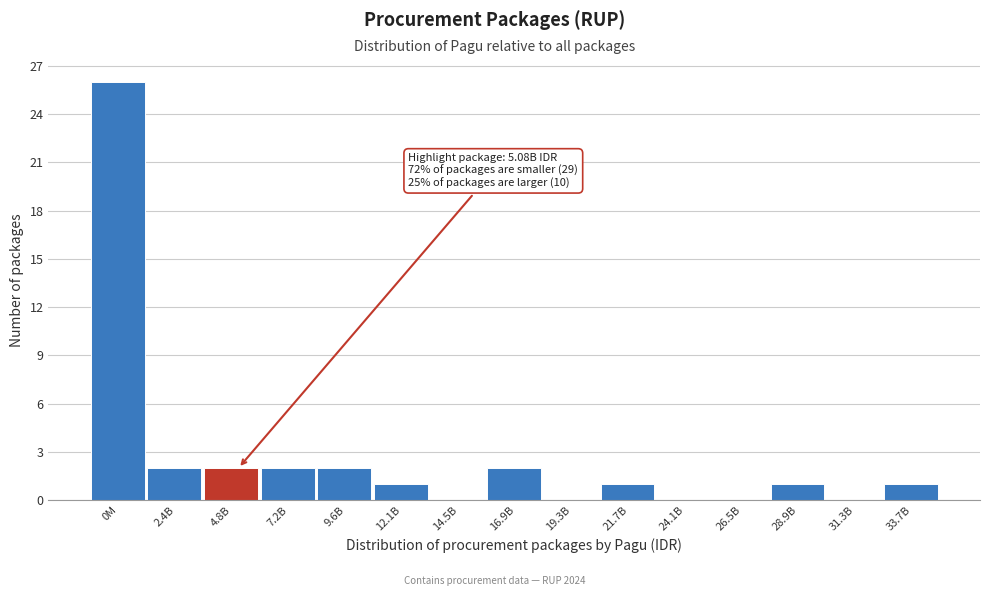

Reading left to right, what are all the values shown in this chart?

0M=26	2.4B=2	4.8B=2	7.2B=2	9.6B=2	12.1B=1	14.5B=0	16.9B=2	19.3B=0	21.7B=1	24.1B=0	26.5B=0	28.9B=1	31.3B=0	33.7B=1